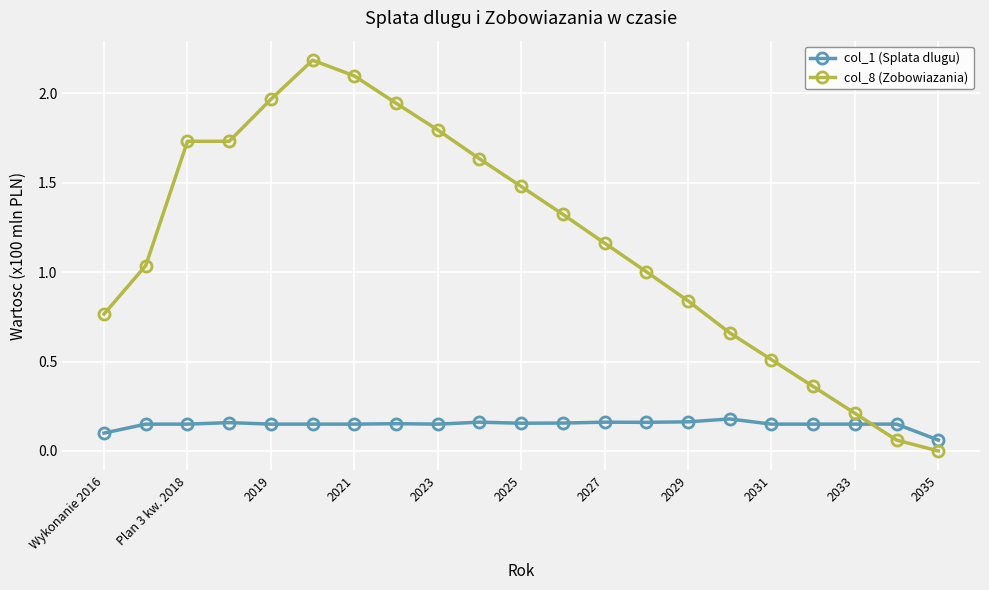

Which series ends up on top after the final intersection of col_1 (Splata dlugu) and col_8 (Zobowiazania)?

col_1 (Splata dlugu)